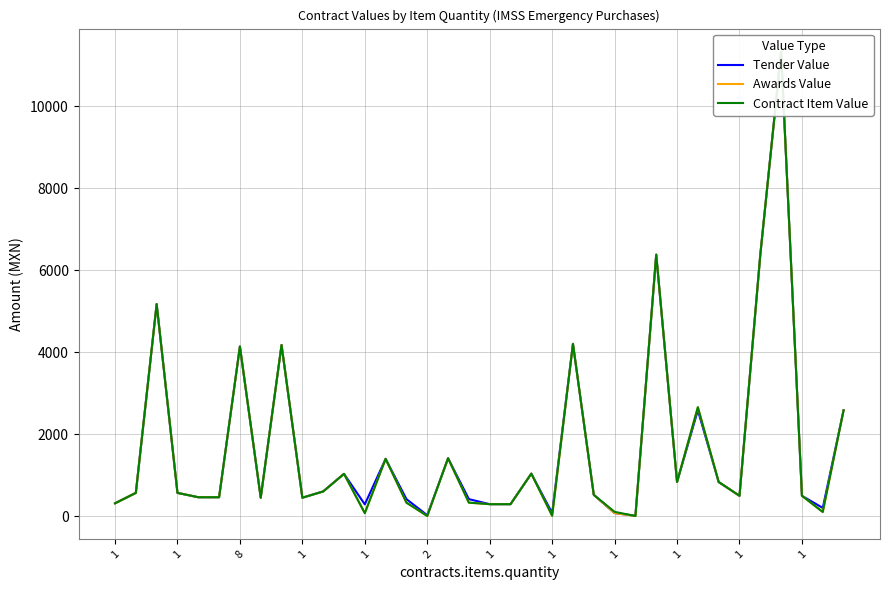

True or false: Tender Value has a value of 1400.0 at 13.

True